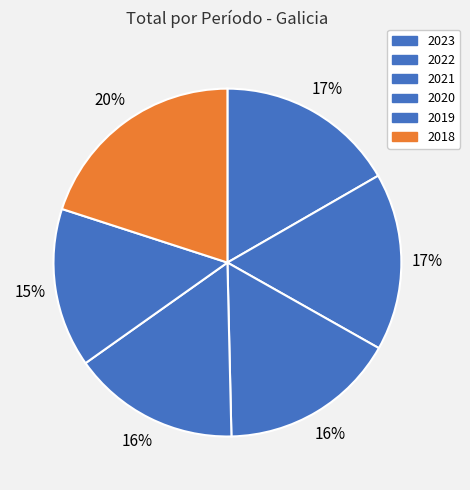

To the nearest percent, what percentage of the pie is 2019?

15%